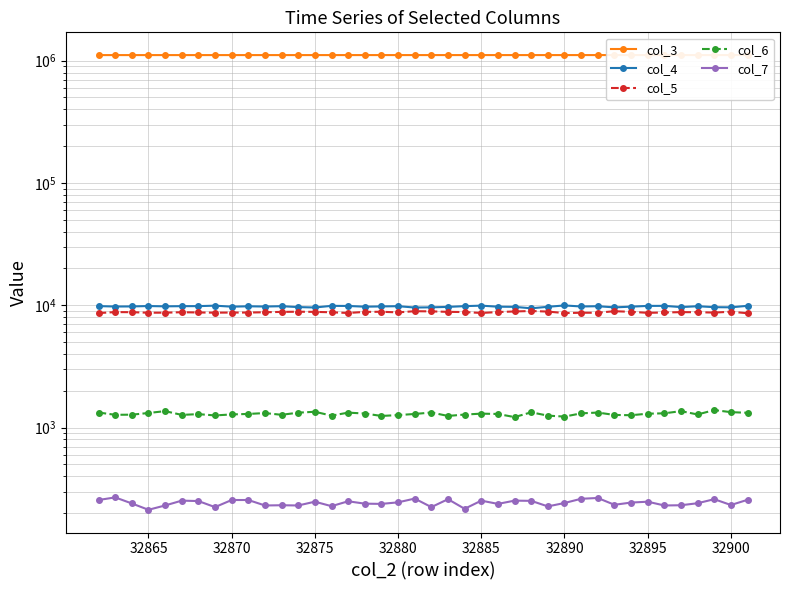

Rank the series by their maximum value, from lowest to highest.

col_7, col_6, col_5, col_4, col_3